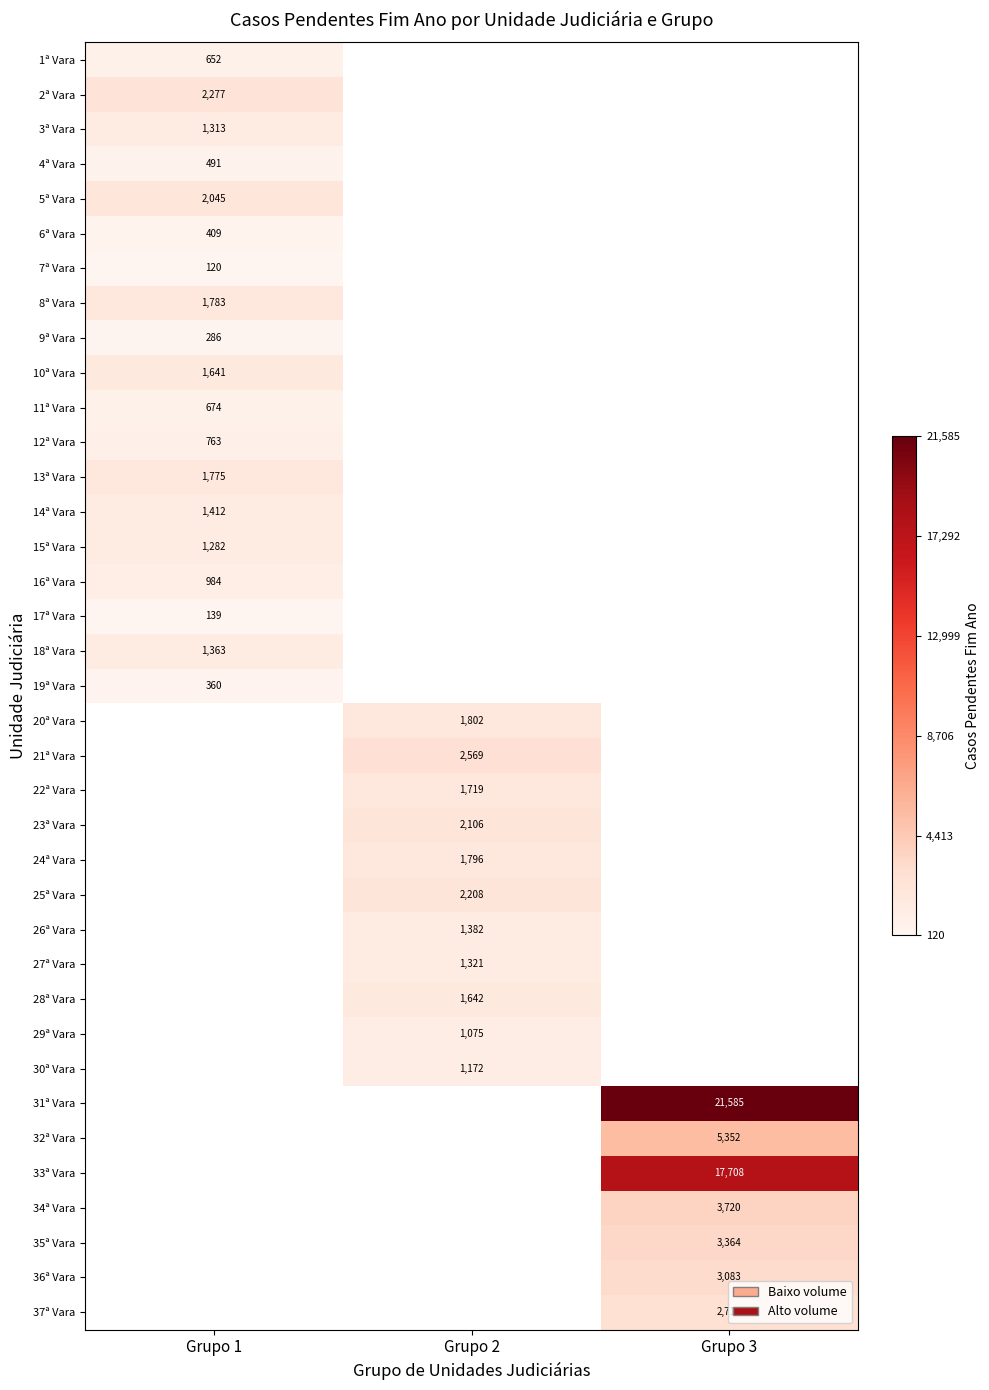

The 31ª Vara series shows 21585 at Grupo 3. True or false?

True